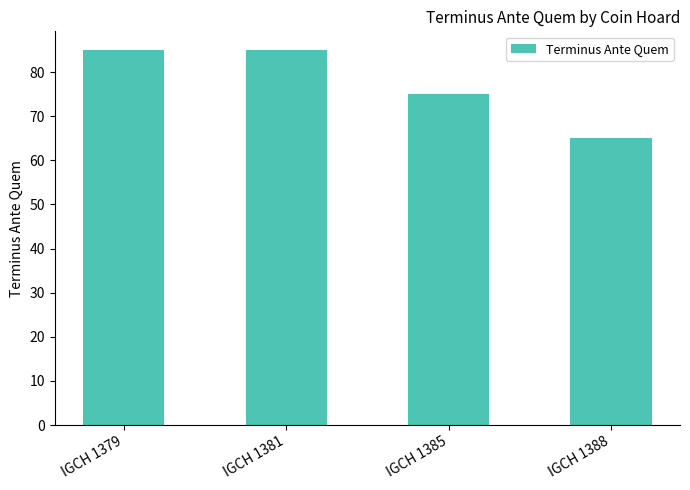

What is the value of the 2nd bar from the left?

85